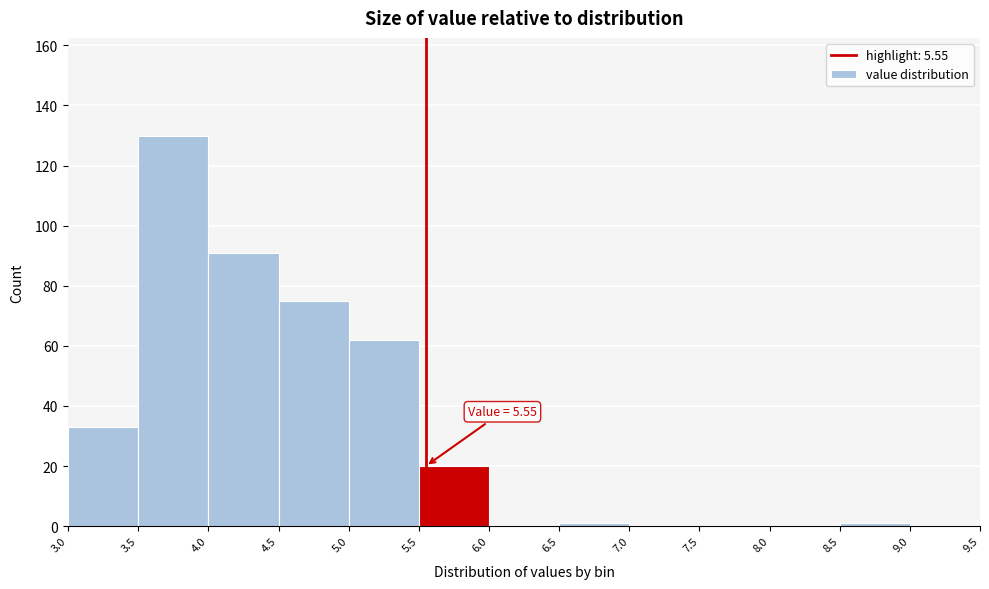

Over which range of the x-axis is the bar tallest?

3.5 to 4.0